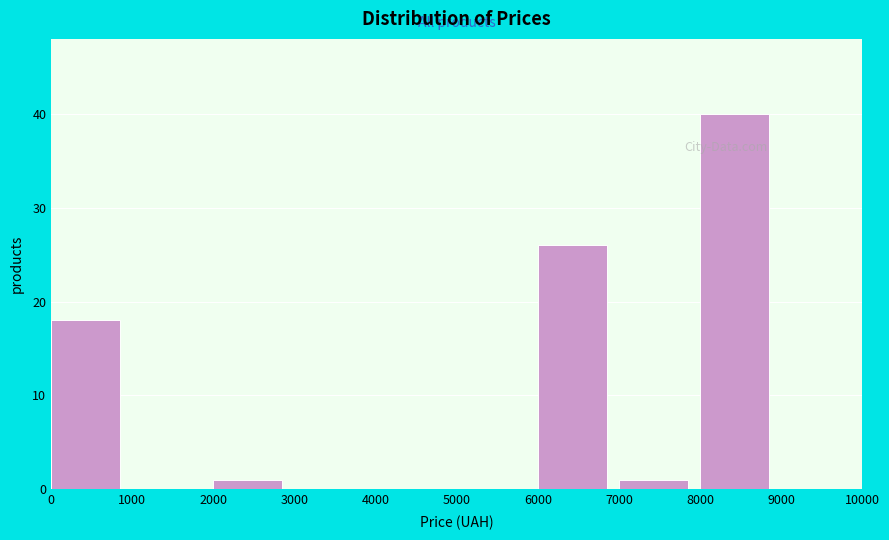

Over which range of the x-axis is the bar tallest?

8000 to 9000